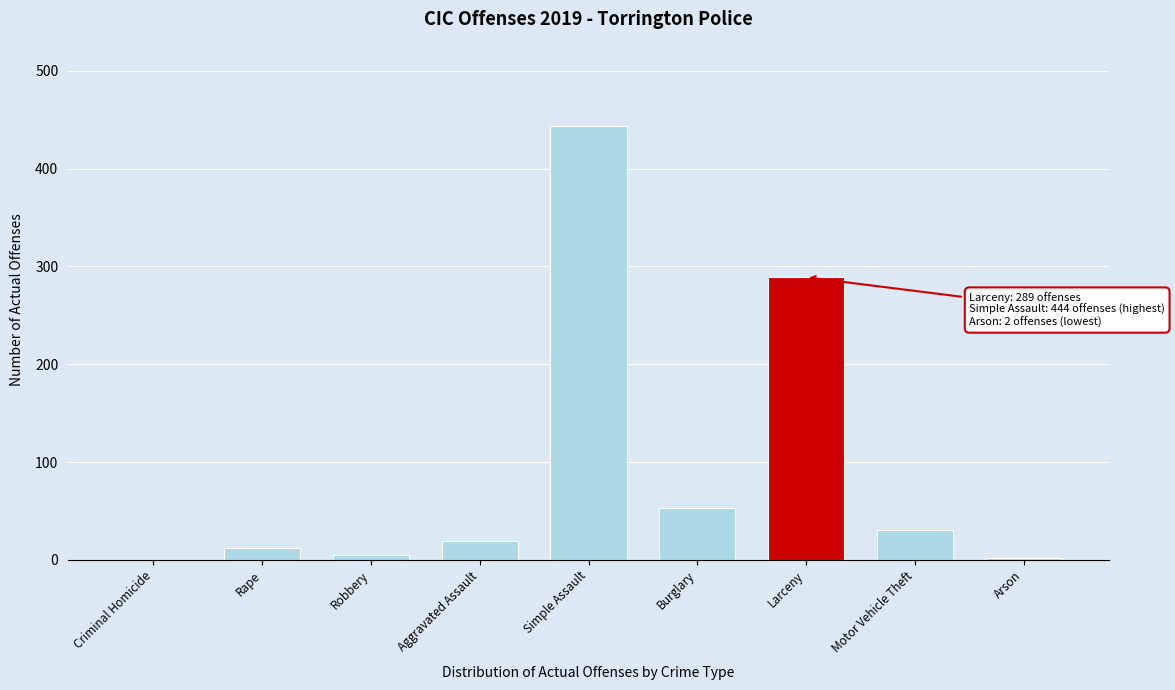

What is the sum of the values at Larceny and Simple Assault?

733